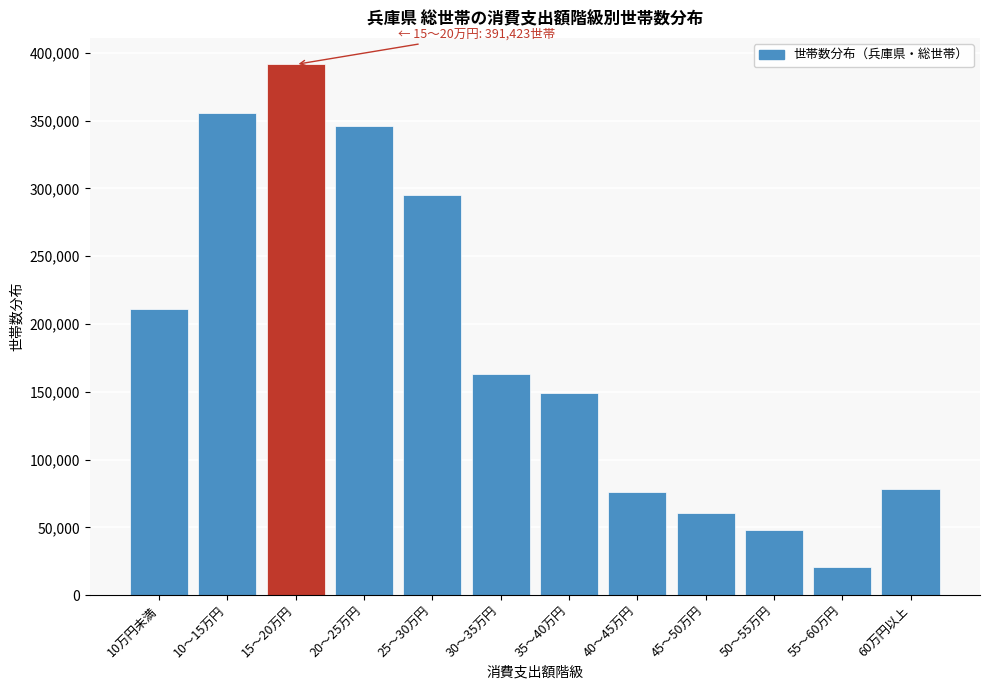

Reading left to right, extract all data points from this chart.

211413	355264	391423	346323	294959	163220	149247	76153	60889	48245	21032	78018